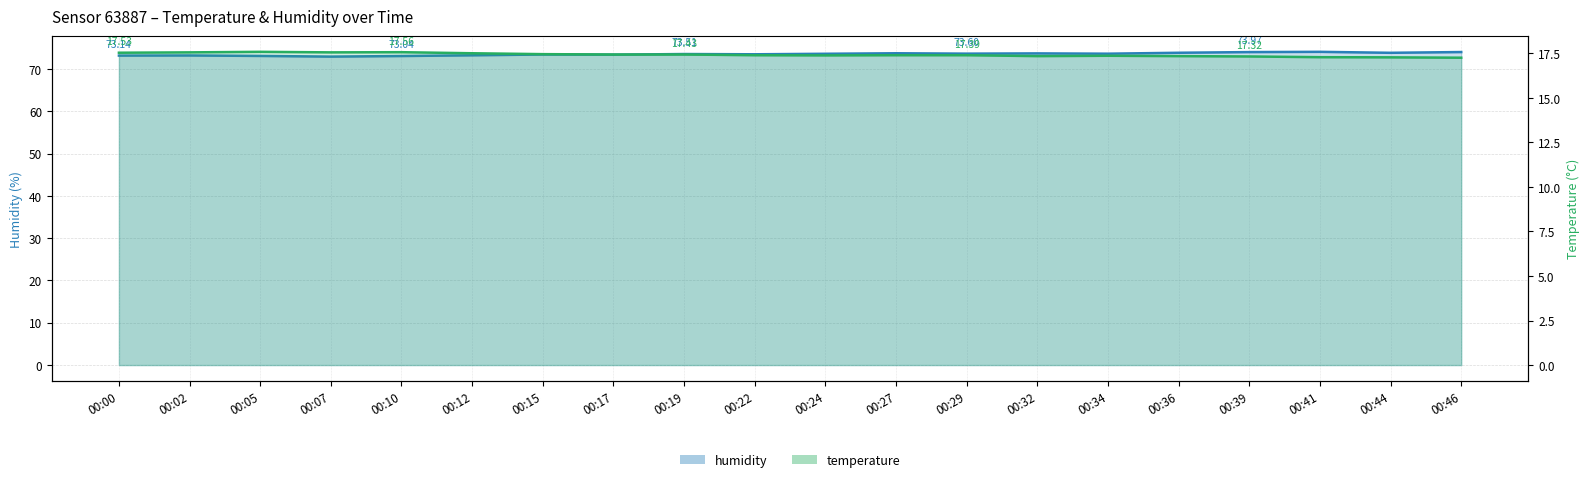

What is the spread (max minus min) of values at 00:12?

55.7